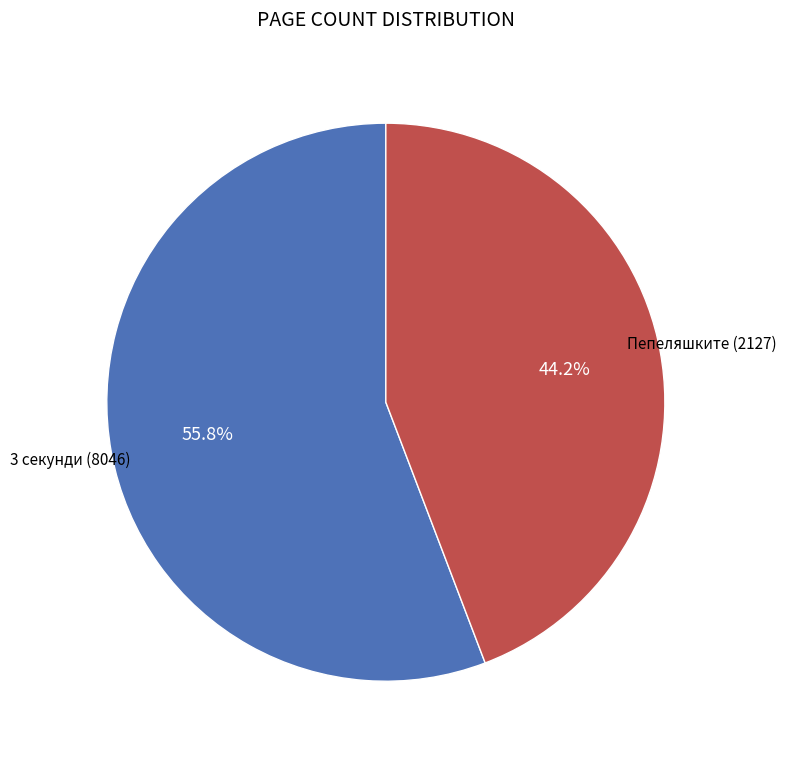

Does any single category account for the majority?

Yes